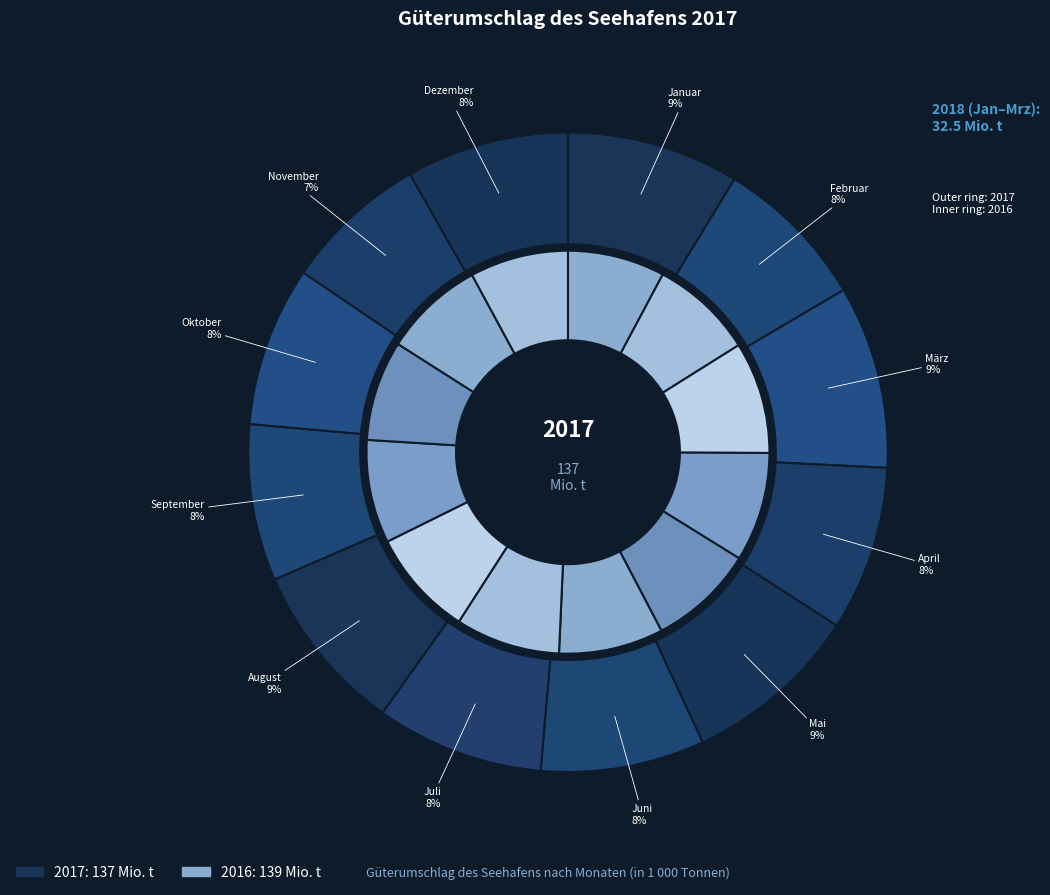

Count the number of slices in the pie.

12